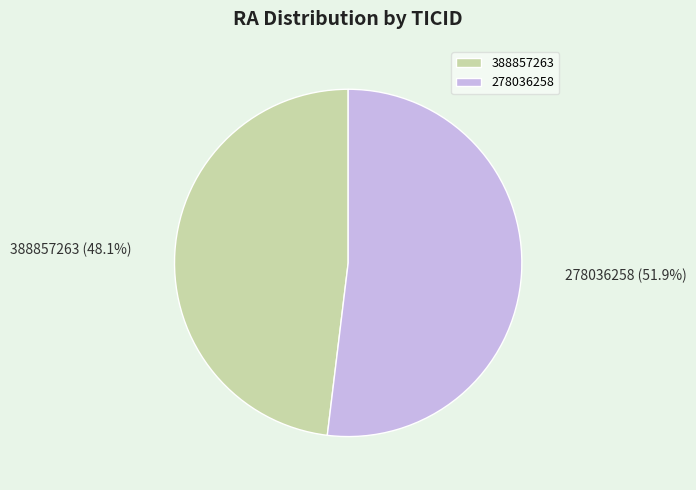

Approximately how many times larger is the value at 388857263 compared to 278036258?

0.9